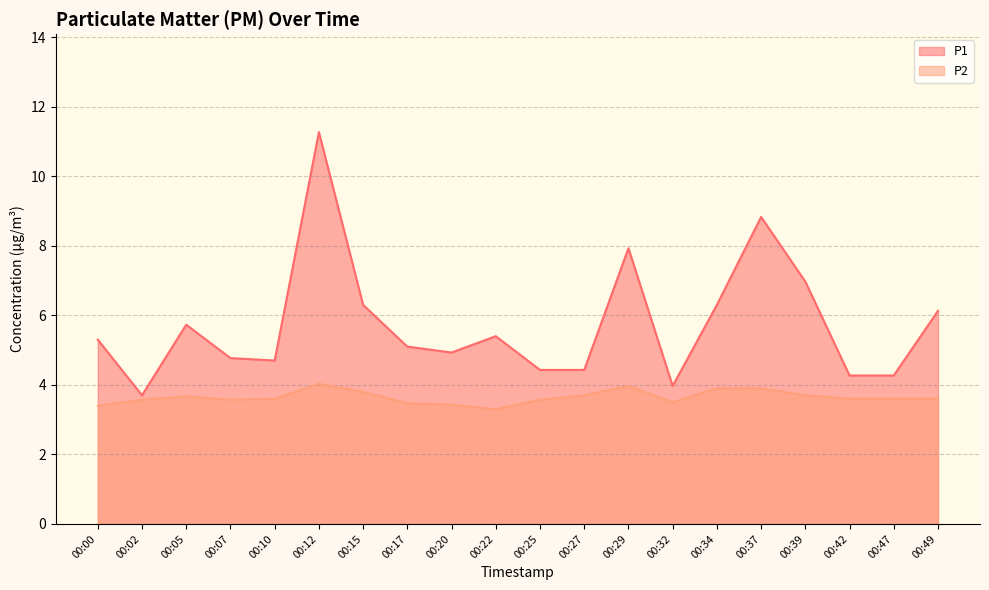

List the series in order of their peak value, highest first.

P1, P2